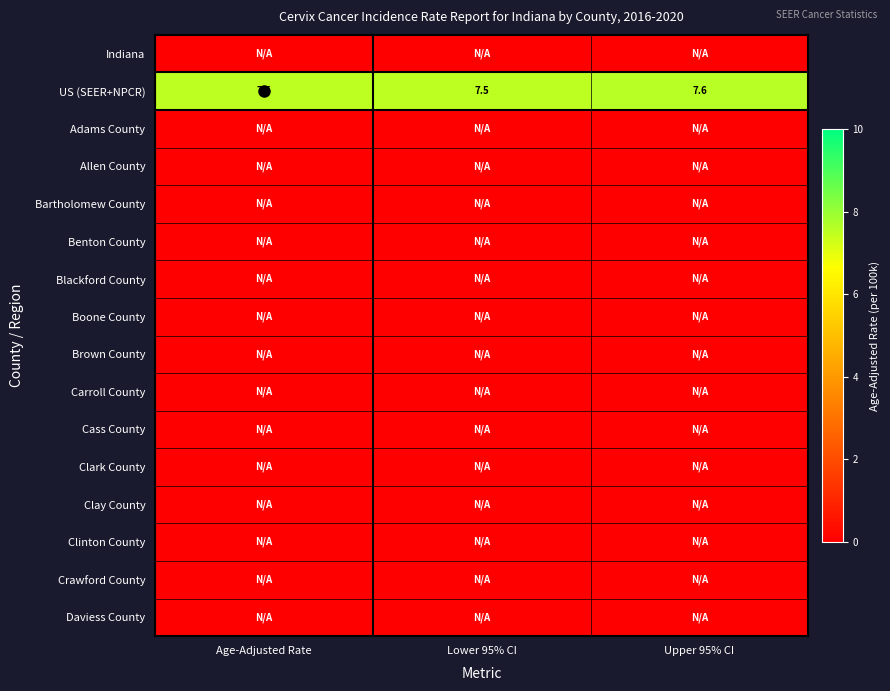

Is it true that US (SEER+NPCR) equals 2.4 at Age-Adjusted Rate?

False